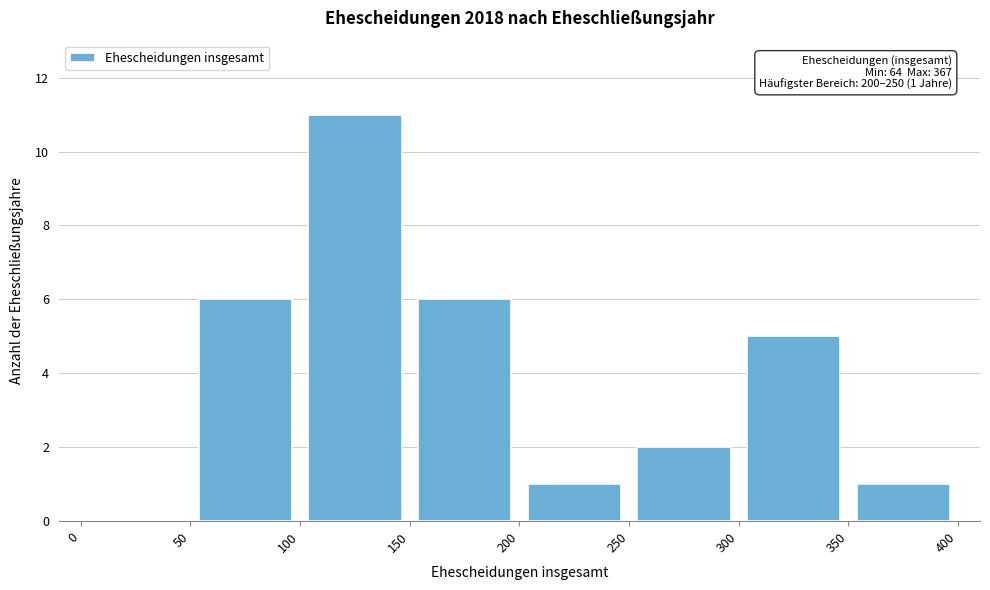

Which range on the x-axis has the tallest bar?

100 to 150